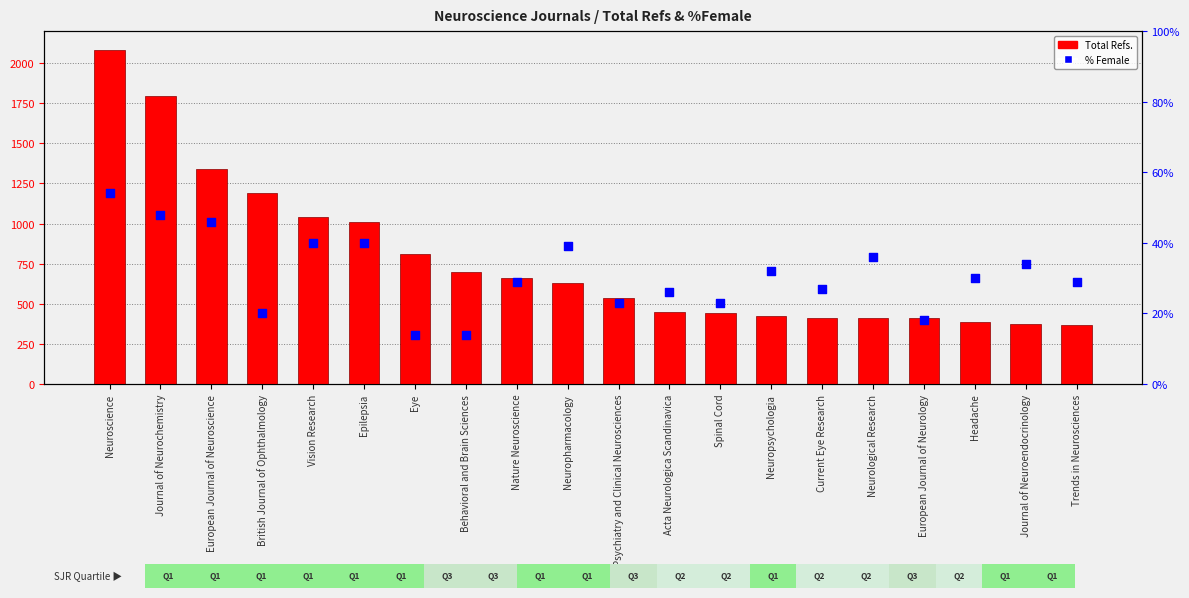

Which series has the largest Y range (max minus min)?

Total Refs.